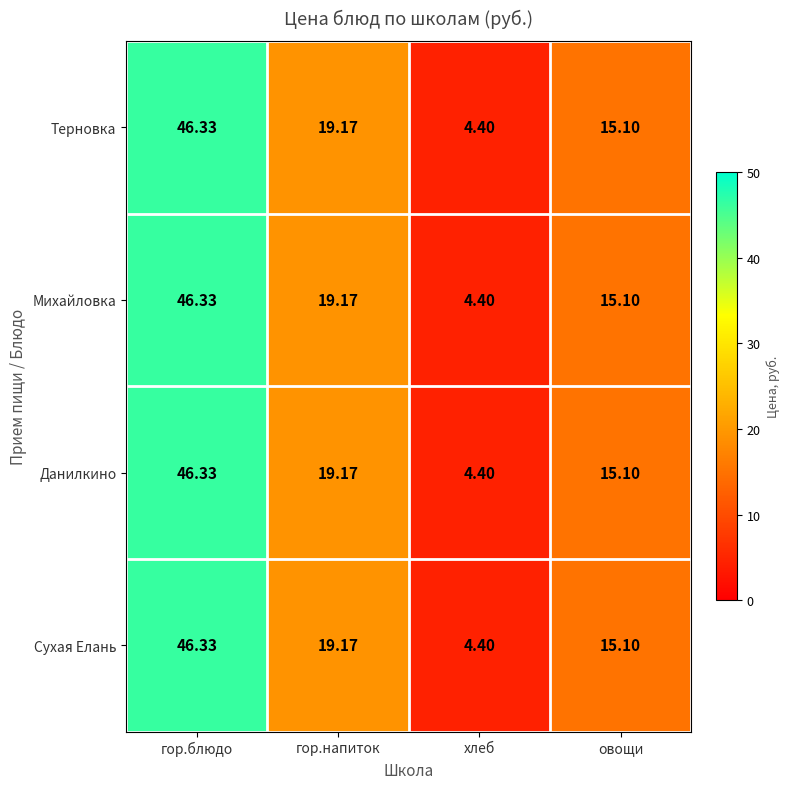

At which label does Данилкино reach its minimum?

хлеб